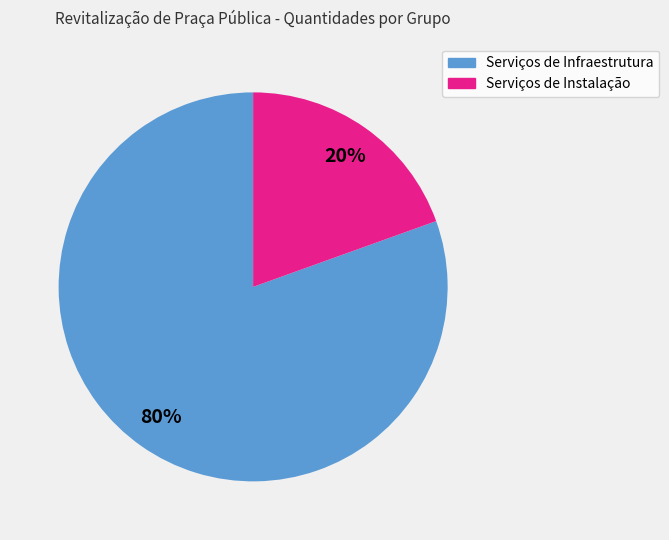

Is there any slice that represents more than half of the pie?

Yes